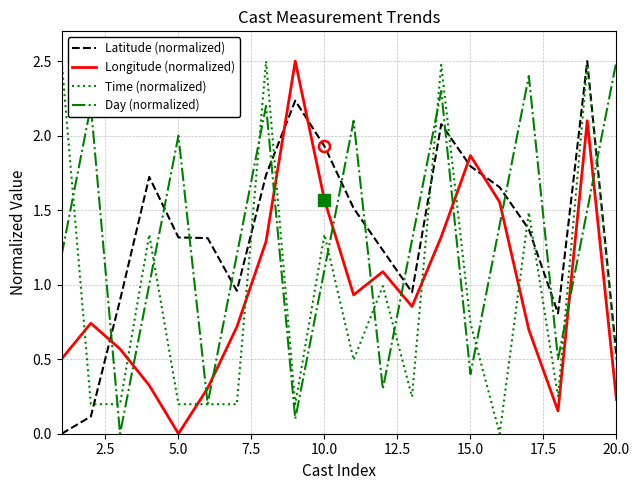

Which series ends up on top after the final intersection of Latitude (normalized) and Day (normalized)?

Day (normalized)